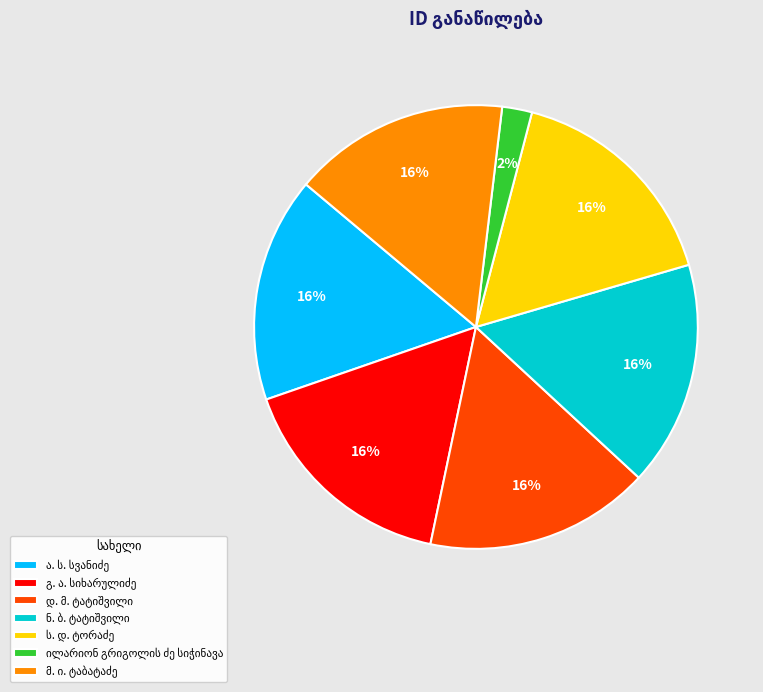

To the nearest percent, what is the difference between the largest and smallest slice percentages?

14%